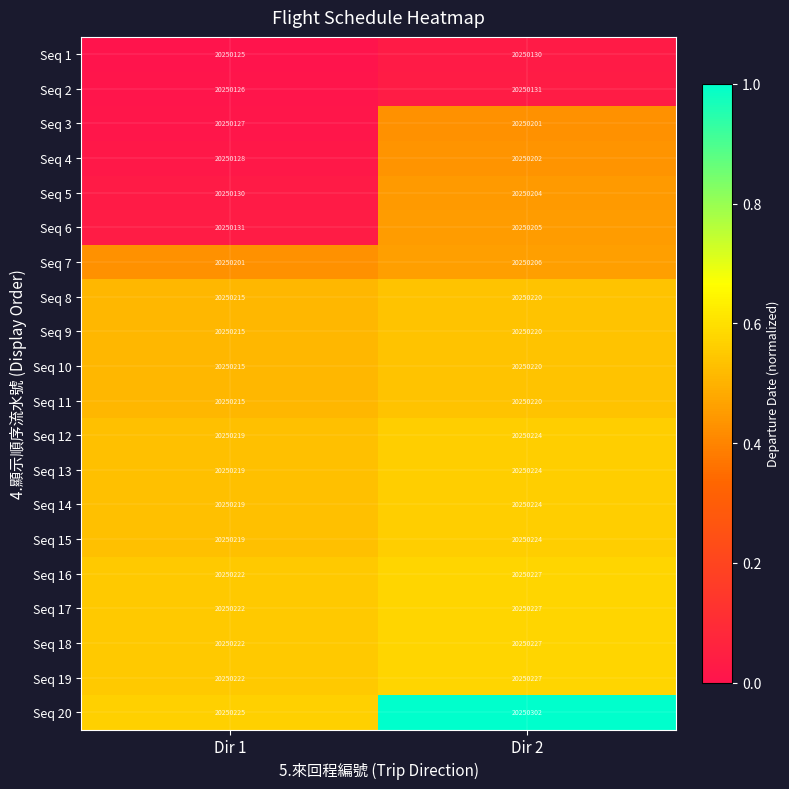

What is the sum of the Seq 11 values at Dir 1 and Dir 2?

40500435